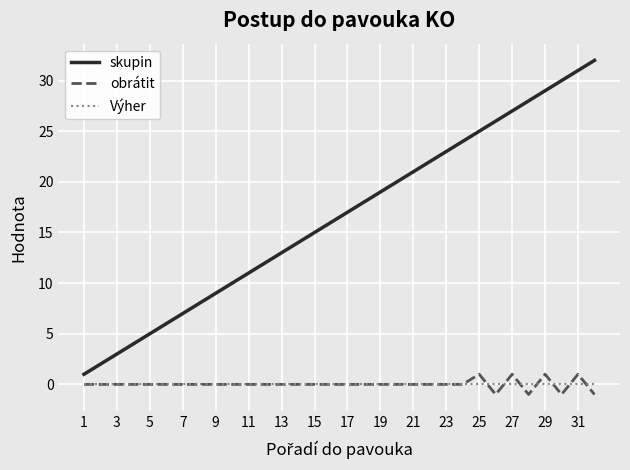

What are all the series names shown in the legend?

skupin, obrátit, Výher